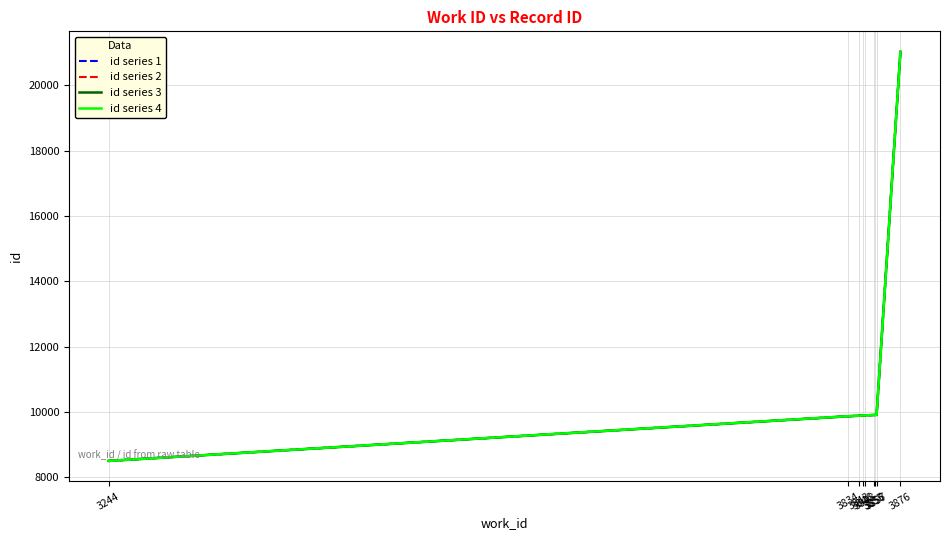

What is the greatest value displayed?

21031